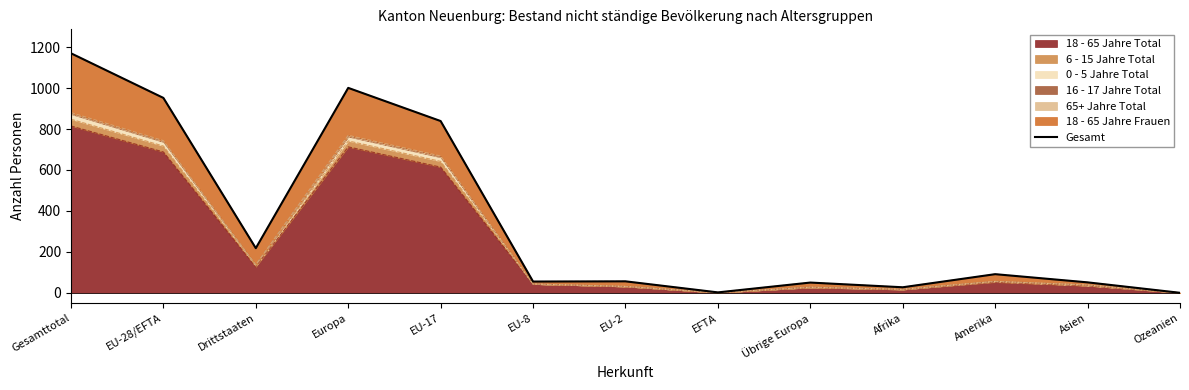

What is the label of the 13th point from the left?

Ozeanien